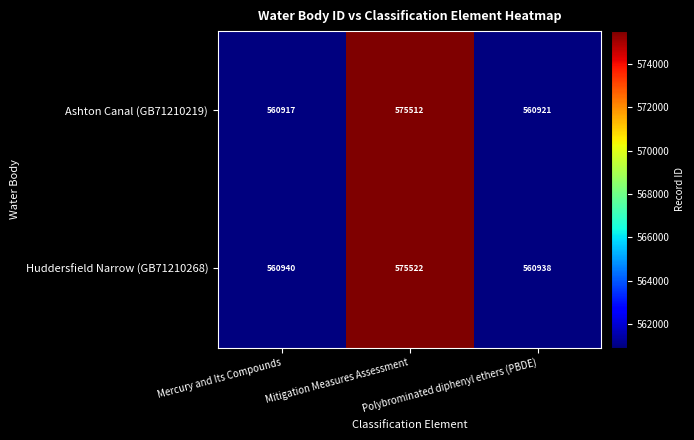

At which category is the sum across all series the highest?

Mitigation Measures Assessment